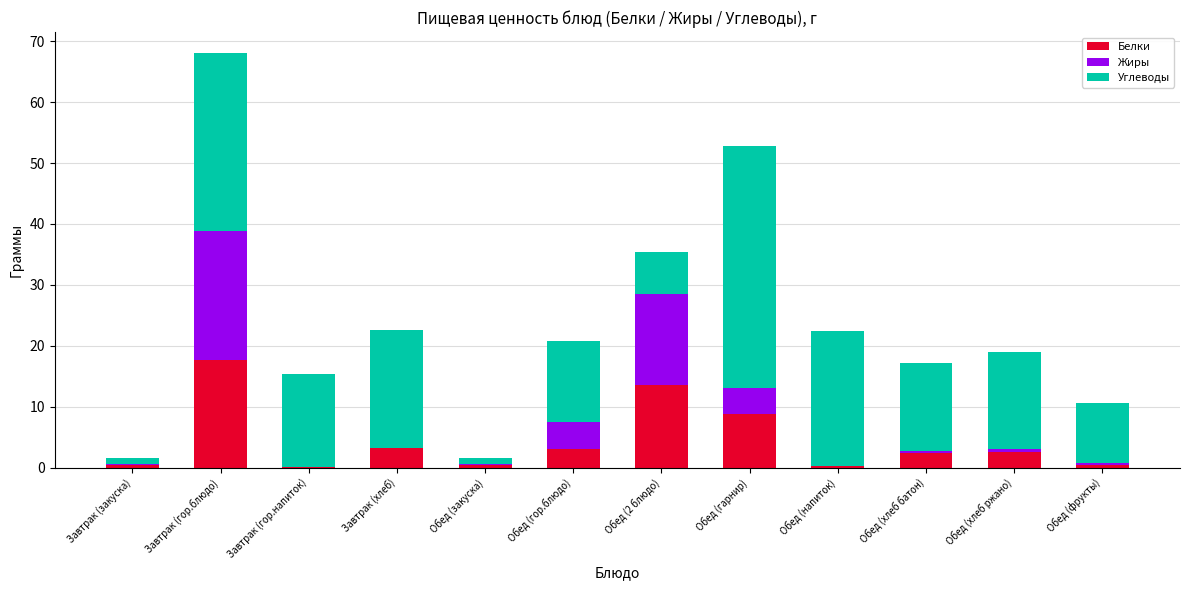

What is the sum of all Белки values?

53.1